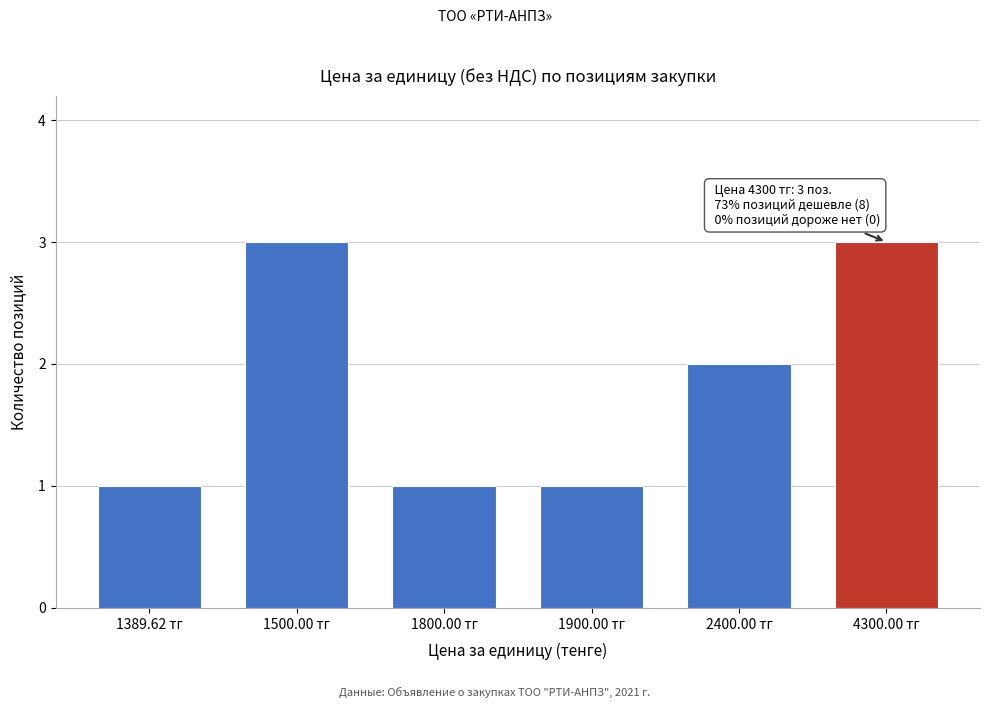

Reading left to right, what are all the values shown in this chart?

1389.62 тг=1	1500.00 тг=3	1800.00 тг=1	1900.00 тг=1	2400.00 тг=2	4300.00 тг=3